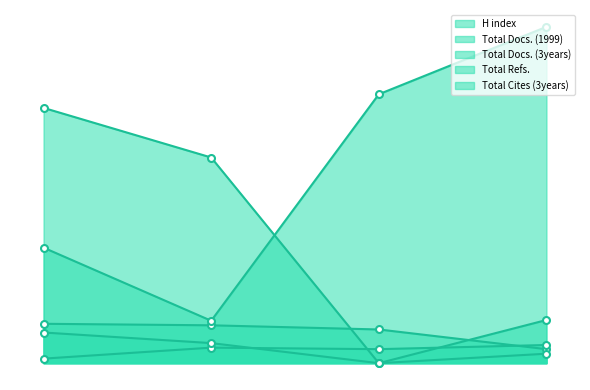

What are all the series names shown in the legend?

H index, Total Docs. (1999), Total Docs. (3years), Total Refs., Total Cites (3years)